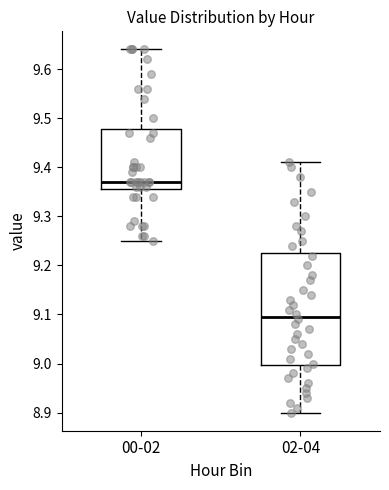

Which box is the tallest, from its lower edge to its upper edge?

02-04